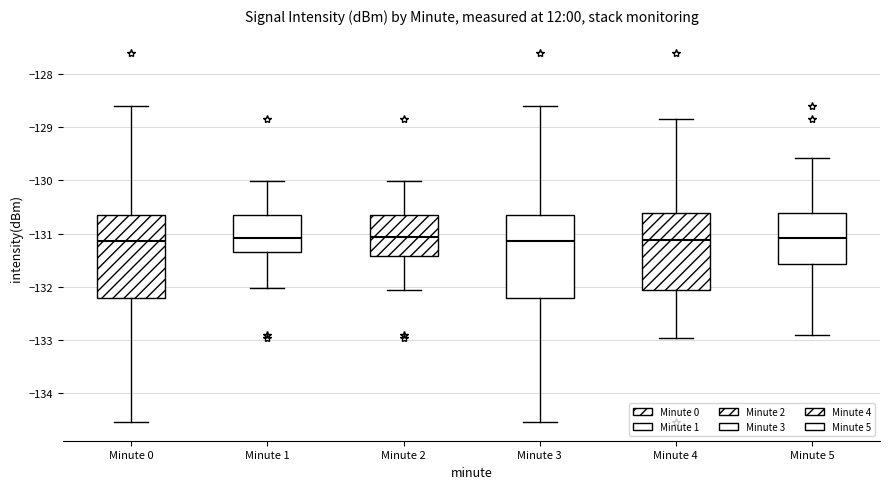

Reading left to right, read every box against the y-axis: the position of its median line, the range the box covers, and the ends of its whiskers. The values are not printed on the chart, so give them approximately, as read against the axis.

Minute 0: median -131.1, box -132.2 to -130.7, whiskers -134.5 to -128.6
Minute 1: median -131.1, box -131.3 to -130.7, whiskers -132.0 to -130.0
Minute 2: median -131.1, box -131.4 to -130.7, whiskers -132.1 to -130.0
Minute 3: median -131.1, box -132.2 to -130.7, whiskers -134.5 to -128.6
Minute 4: median -131.1, box -132.1 to -130.6, whiskers -133.0 to -128.9
Minute 5: median -131.1, box -131.6 to -130.6, whiskers -132.9 to -129.6